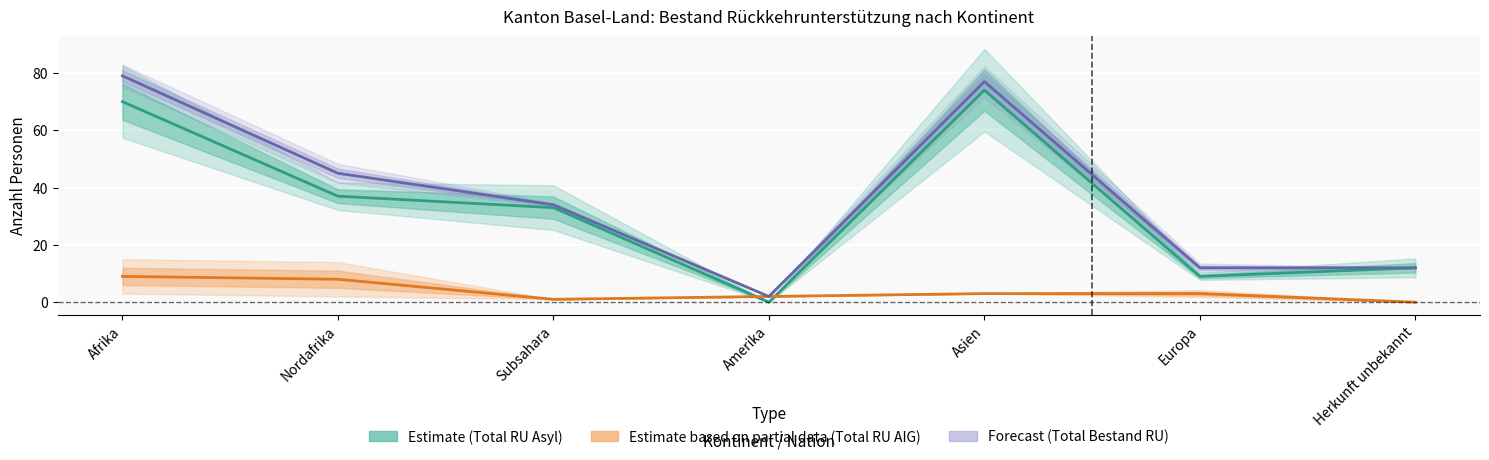

What position from the right is Asien?

3